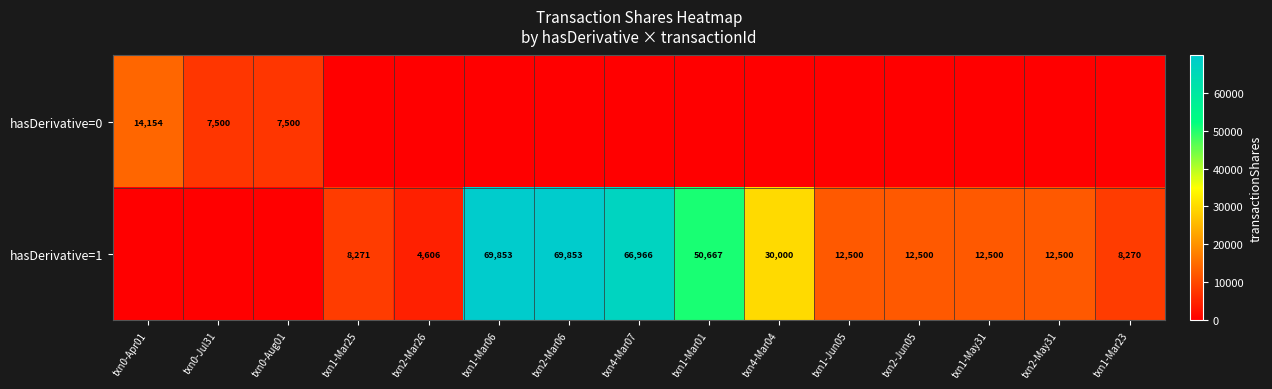

What is the sum of the hasDerivative=1 values at txn2-May31 and txn1-Jun05?

25000